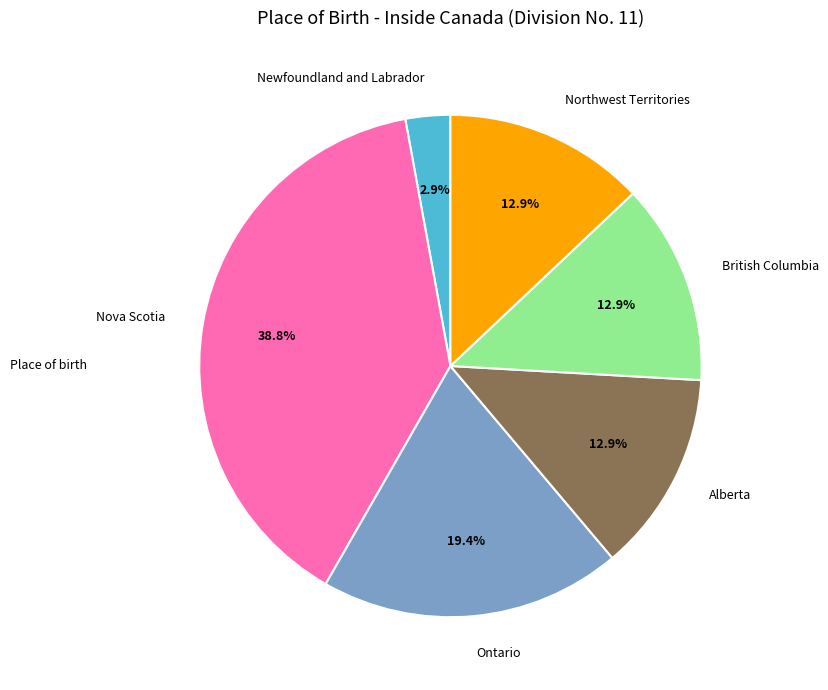

To the nearest percent, what portion does Alberta represent?

13%